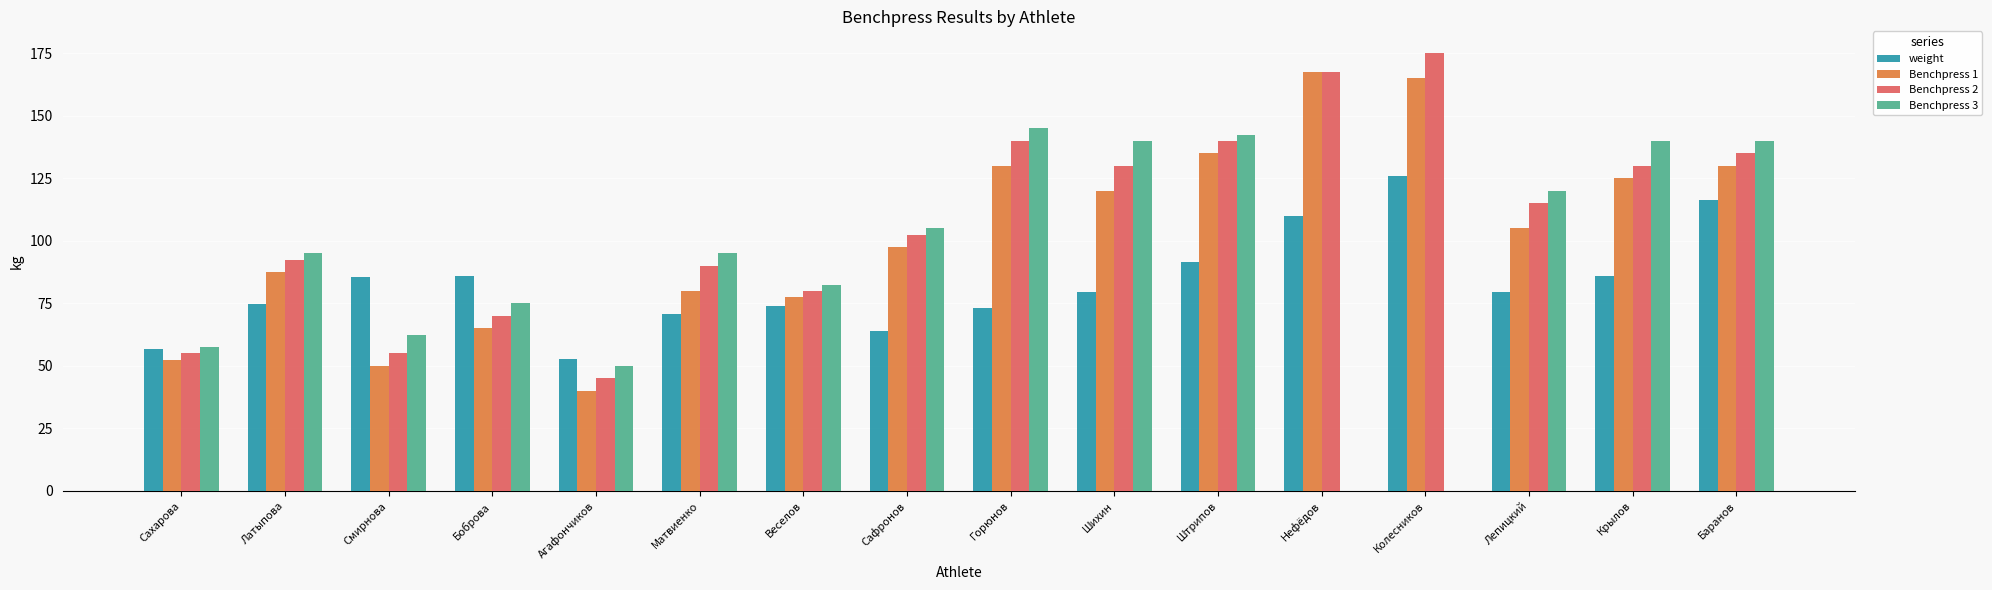

What is the spread (max minus min) of values at Крылов?

53.9